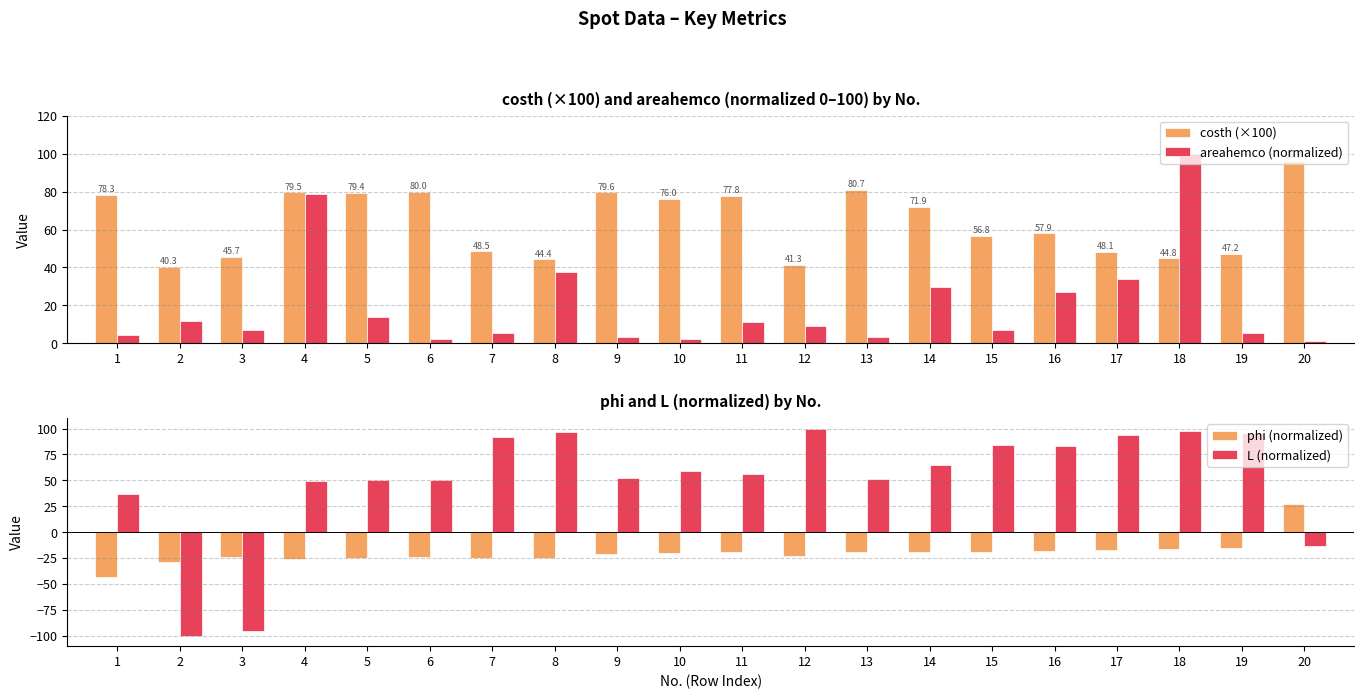

What is the difference between the maximum and minimum values in the areahemco (normalized) series?

98.8